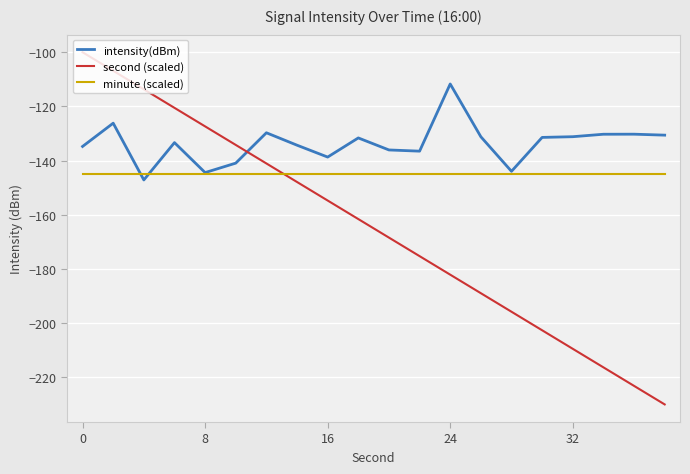

Which series has the largest total across all categories?

intensity(dBm)